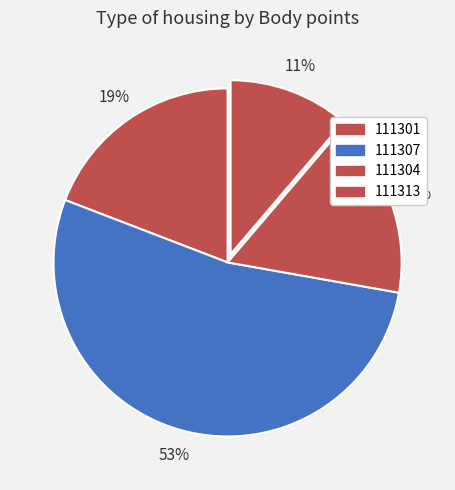

Count the number of slices in the pie.

4